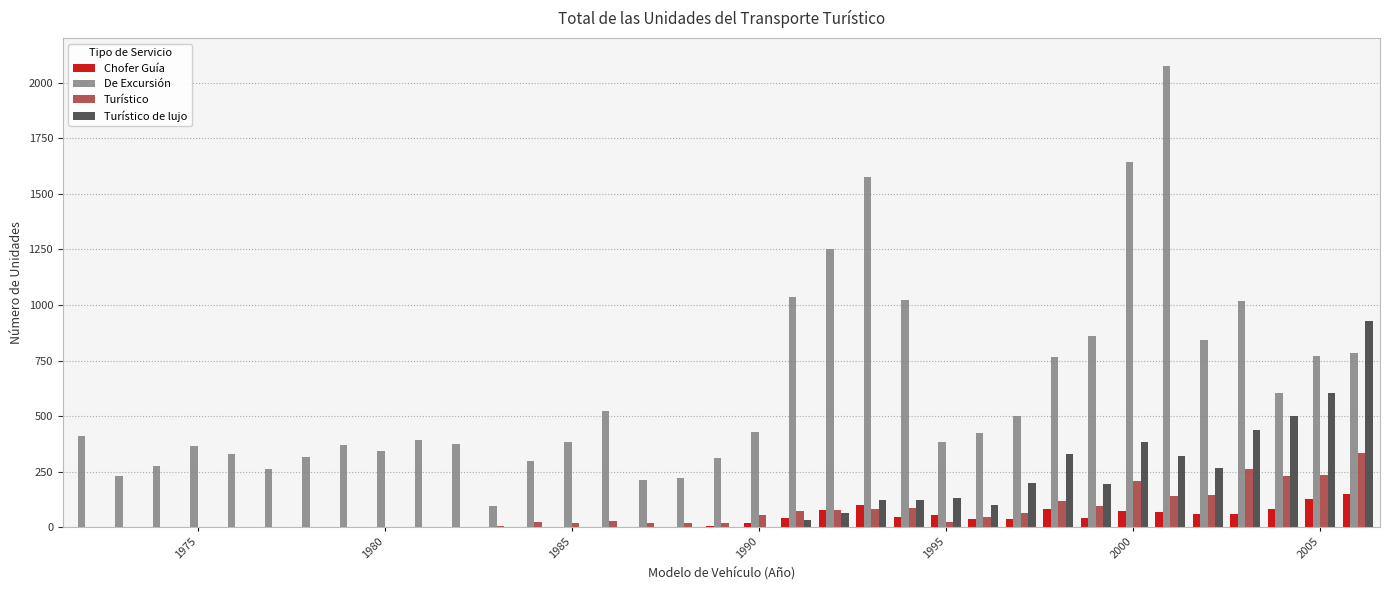

What is the sum of all Turístico values?

2411